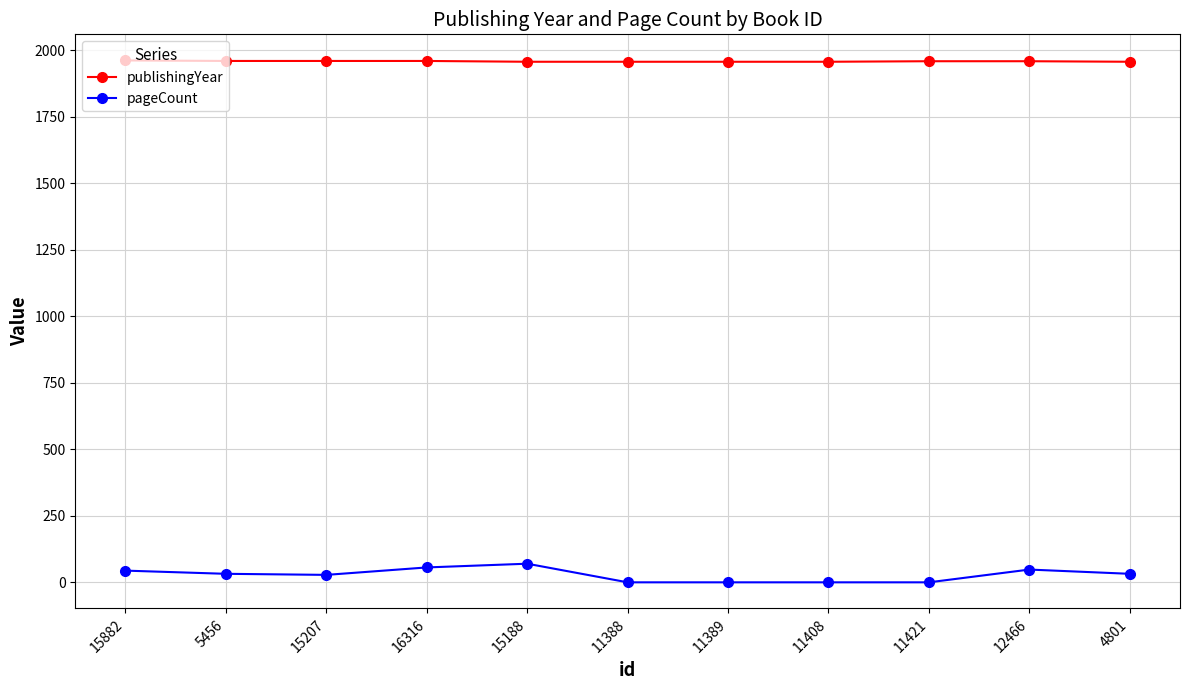

Is it true that publishingYear equals 1957 at 4801?

True